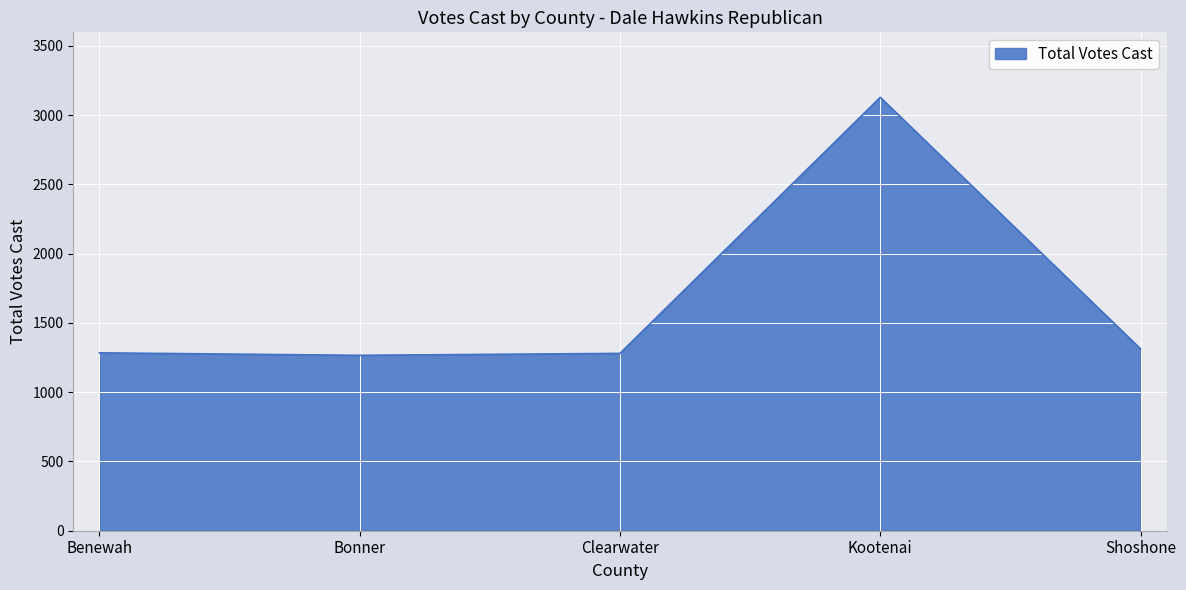

What is the ratio of the value at Kootenai to the value at Shoshone?

2.4